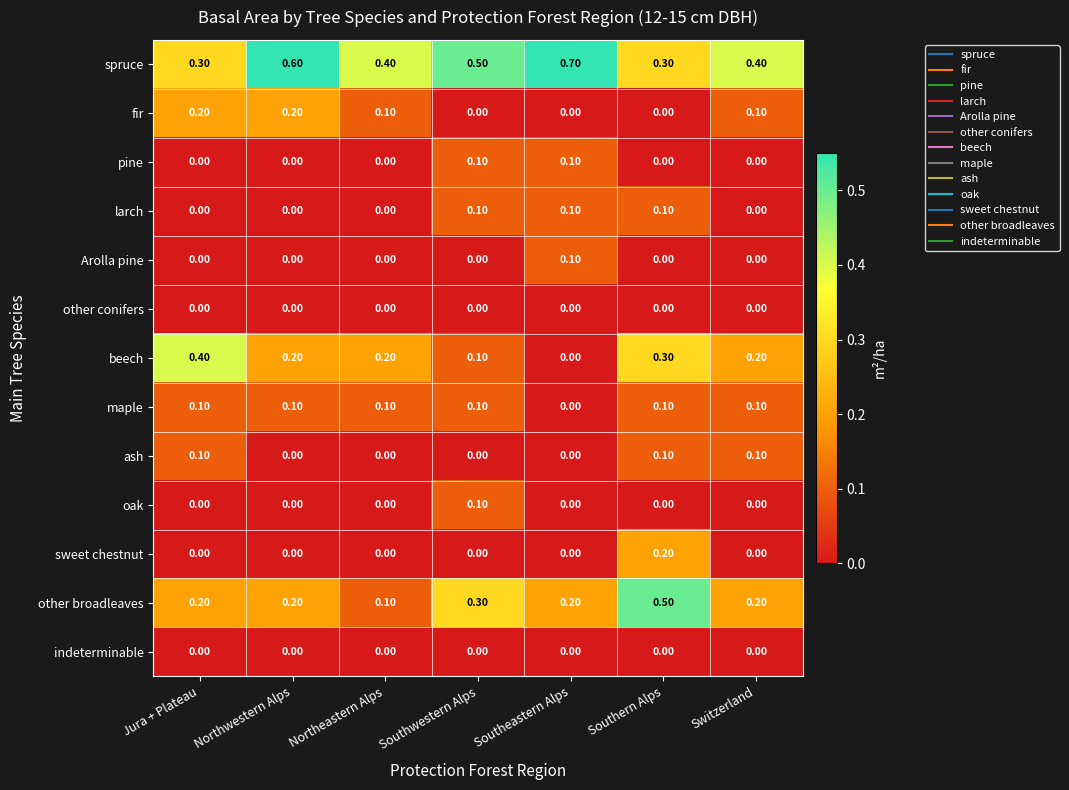

At which label does oak reach its peak?

Southwestern Alps